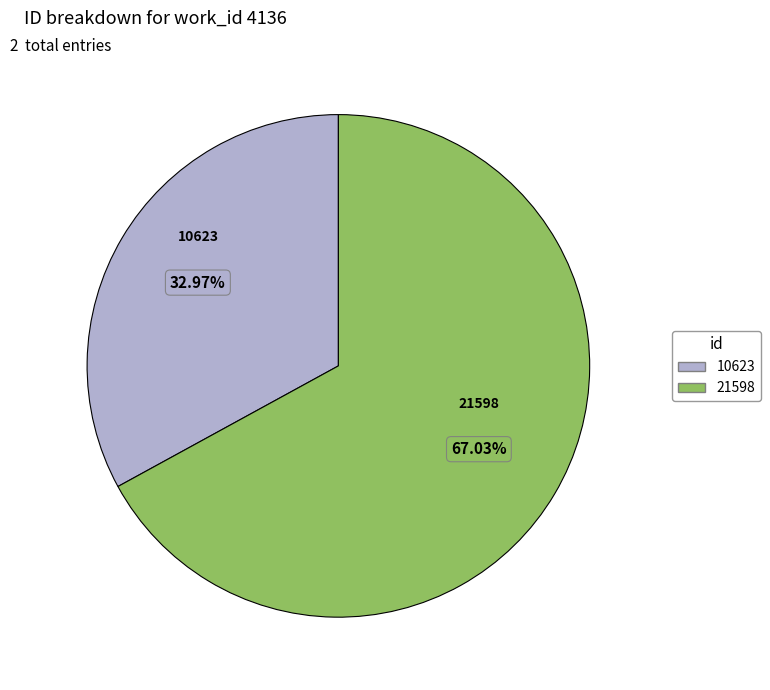

How much of the chart is everything except 21598?

33.0%